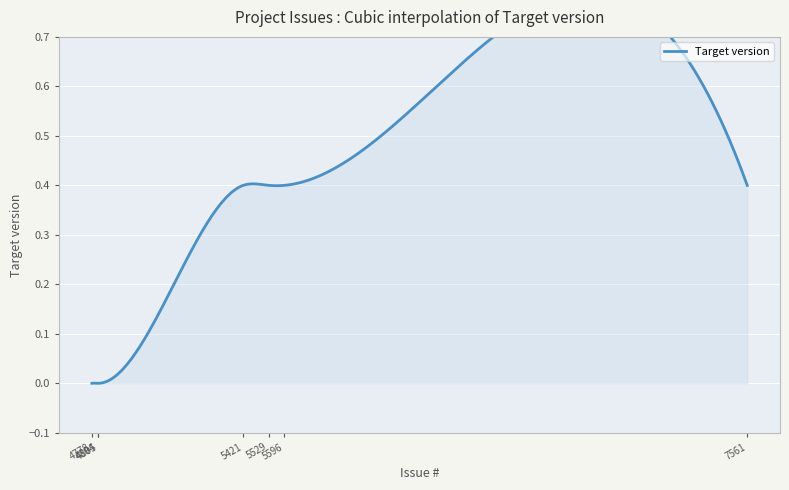

What is the sum of the values at 7561 and 4804?

0.4